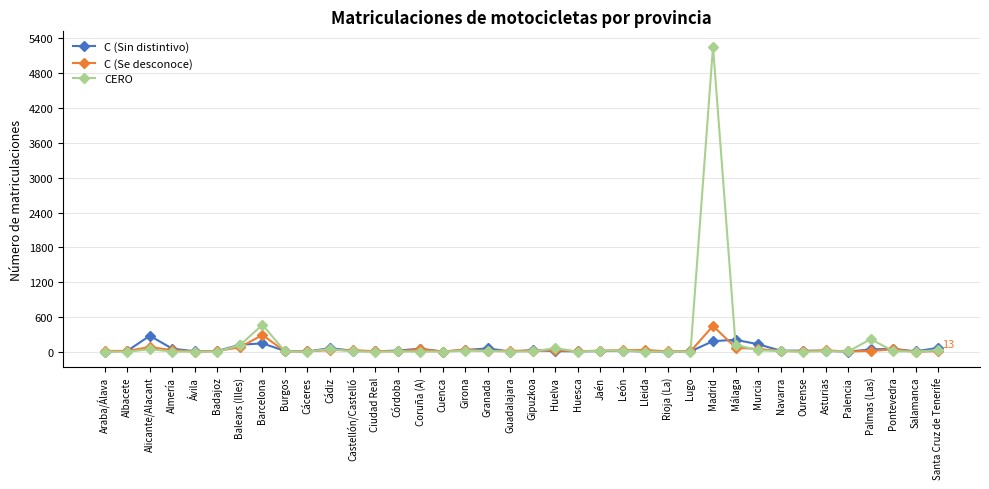

Where is the first local maximum for C (Sin distintivo)?

Alicante/Alacant